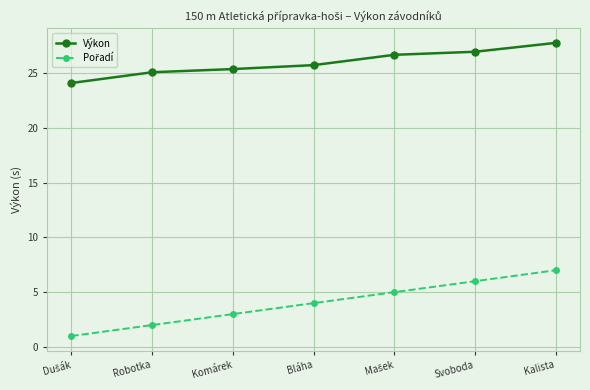

The Výkon series shows 25.1 at Robotka. True or false?

True